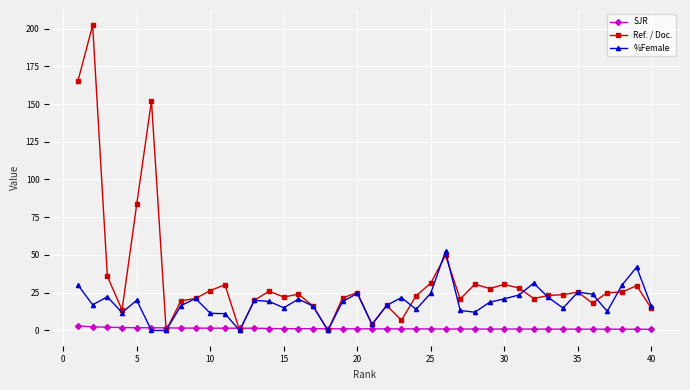

Rank the series by their average value, from highest to lowest.

Ref. / Doc., %Female, SJR